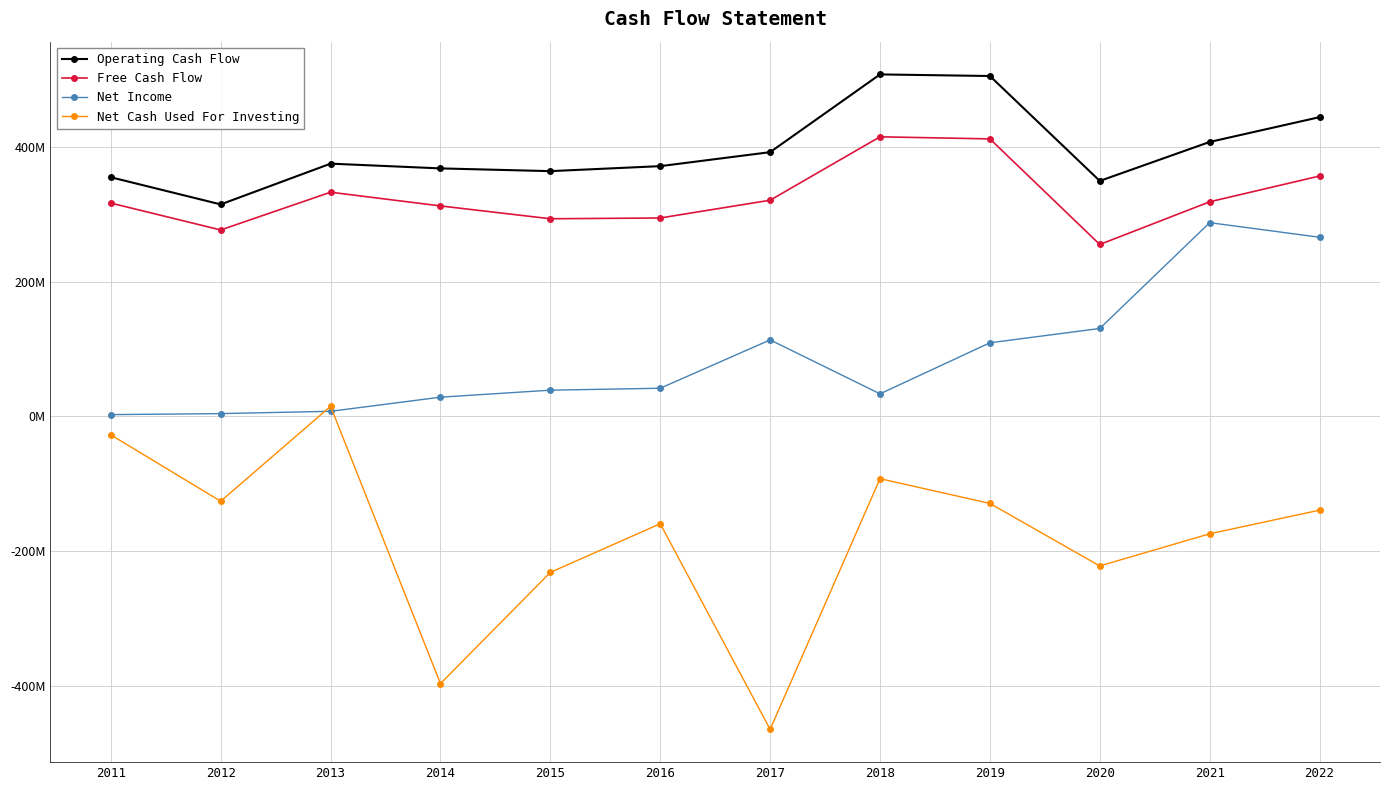

Reading left to right, transcribe all the data shown in this chart.

Operating Cash Flow: 2011=354976000	2012=314652000	2013=375180000	2014=368122000	2015=364058000	2016=371470000	2017=392247000	2018=507706000	2019=505339000	2020=349524000	2021=407402000	2022=444234000
Free Cash Flow: 2011=316625000	2012=276693000	2013=332753000	2014=312382000	2015=293324000	2016=294480000	2017=320875000	2018=415026000	2019=411954000	2020=255127000	2021=318526000	2022=356794000
Net Income: 2011=2420000	2012=3937000	2013=7376000	2014=28332000	2015=38743000	2016=41614000	2017=113425000	2018=33301000	2019=109120000	2020=130364000	2021=287522000	2022=265867000
Net Cash Used For Investing: 2011=-27574000	2012=-126197000	2013=14830000	2014=-397103000	2015=-231873000	2016=-159636000	2017=-465053000	2018=-92680000	2019=-129470000	2020=-222322000	2021=-174568000	2022=-139440000